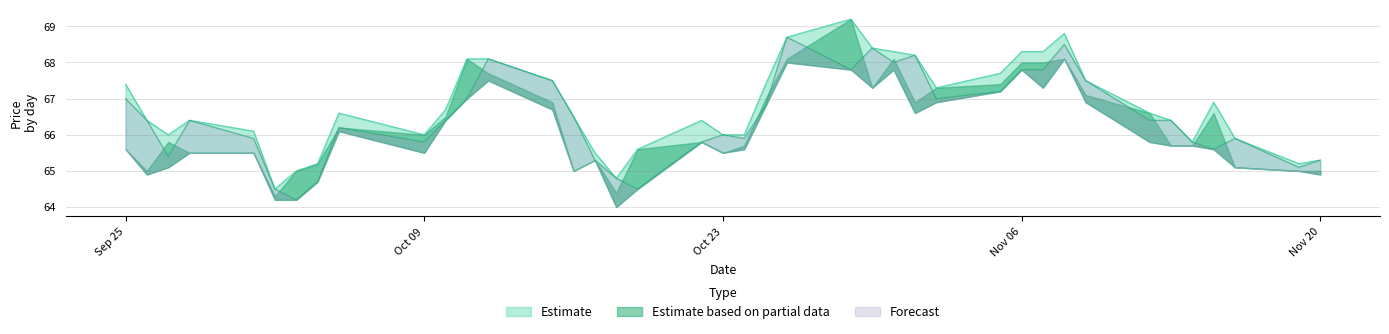

At which category does the chart reach its peak across all series?

2001/10/29